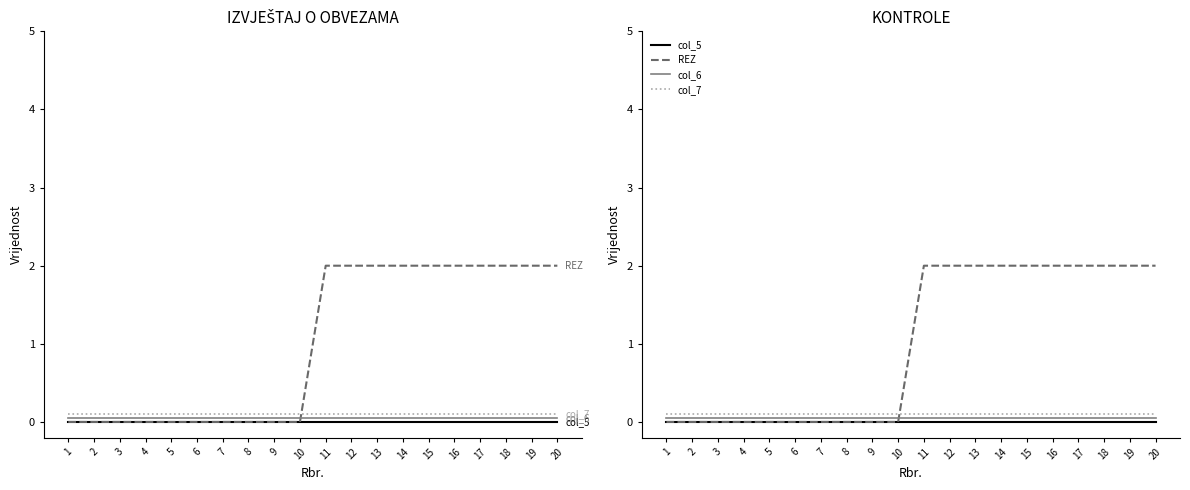

True or false: col_6 and col_7 intersect in this chart.

False